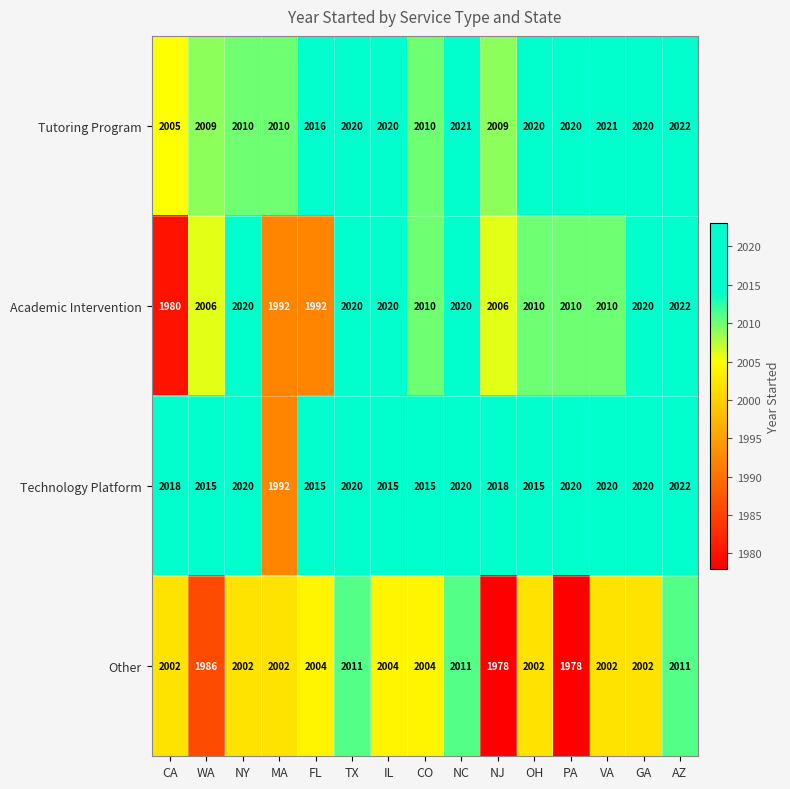

What is the total value across all series at MA?

7996